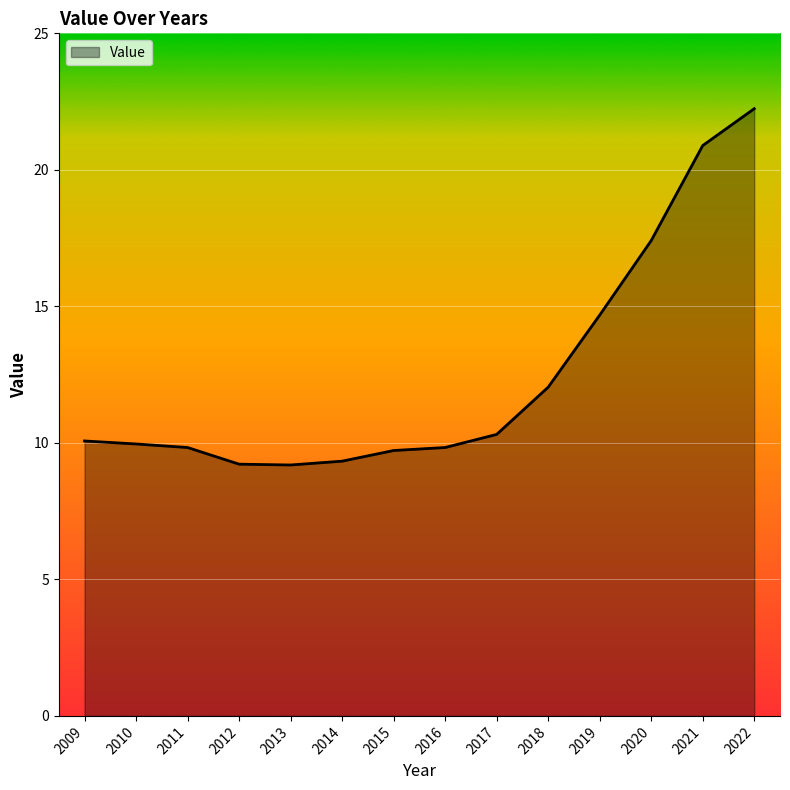

How many lines are shown in the chart?

1